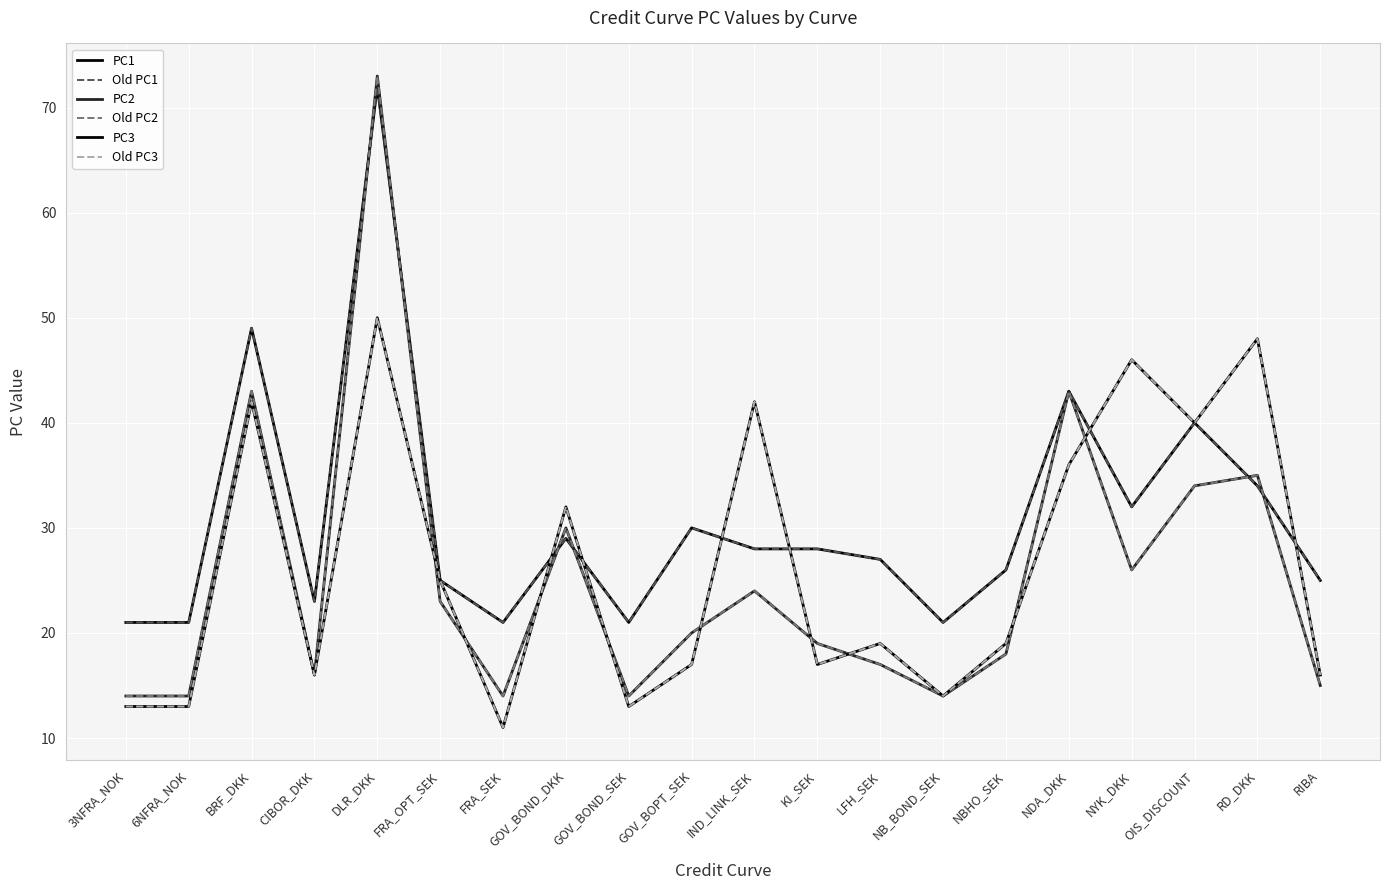

How many interior local peaks does the Old PC1 series have?

6